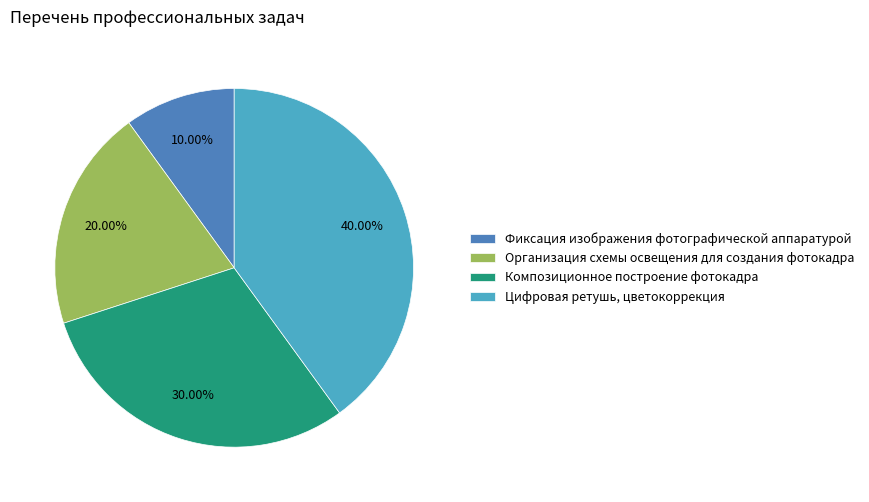

To the nearest percent, what portion does Композиционное построение фотокадра represent?

30%